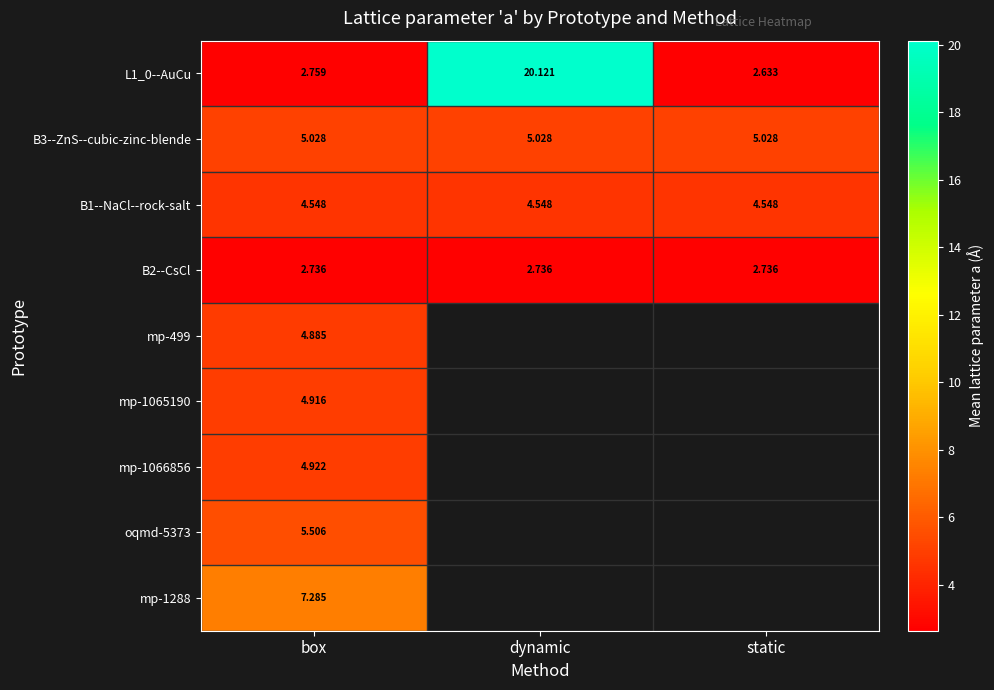

Is the value of B2--CsCl at static greater than the value of B3--ZnS--cubic-zinc-blende at box?

No